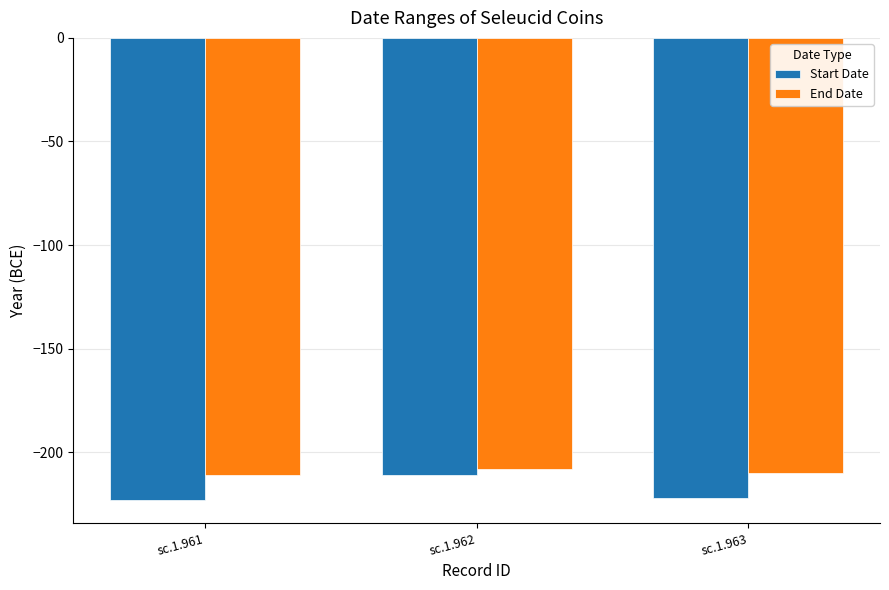

Rank the series by their average value, from lowest to highest.

Start Date, End Date